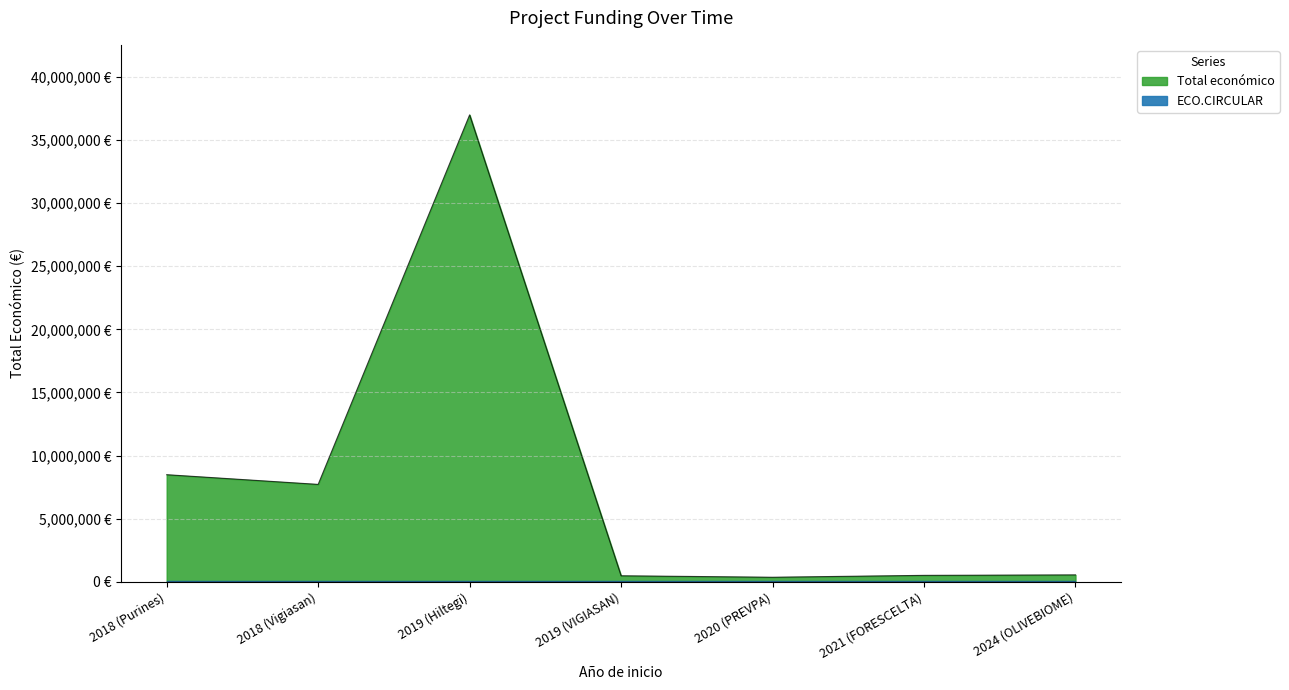

Does the chart display data point markers on the line(s)?

No